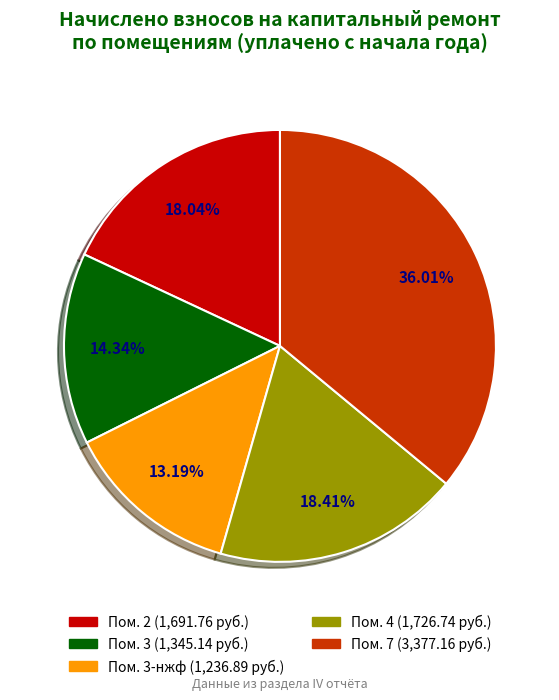

Count the number of slices in the pie.

5